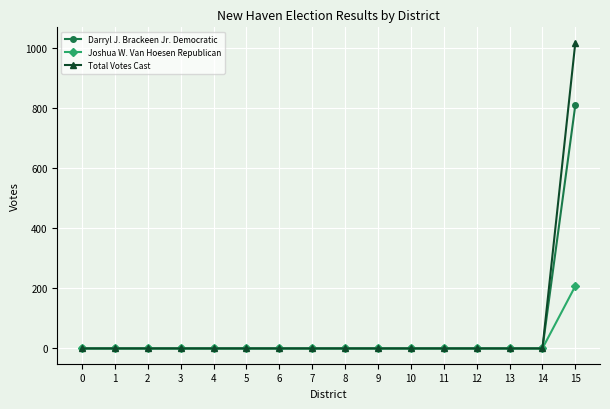

Reading left to right, list all the values displayed in this chart.

Darryl J. Brackeen Jr. Democratic: 0=0	1=0	2=0	3=0	4=0	5=0	6=0	7=0	8=0	9=0	10=0	11=0	12=0	13=0	14=0	15=811
Joshua W. Van Hoesen Republican: 0=0	1=0	2=0	3=0	4=0	5=0	6=0	7=0	8=0	9=0	10=0	11=0	12=0	13=0	14=0	15=208
Total Votes Cast: 0=0	1=0	2=0	3=0	4=0	5=0	6=0	7=0	8=0	9=0	10=0	11=0	12=0	13=0	14=0	15=1019